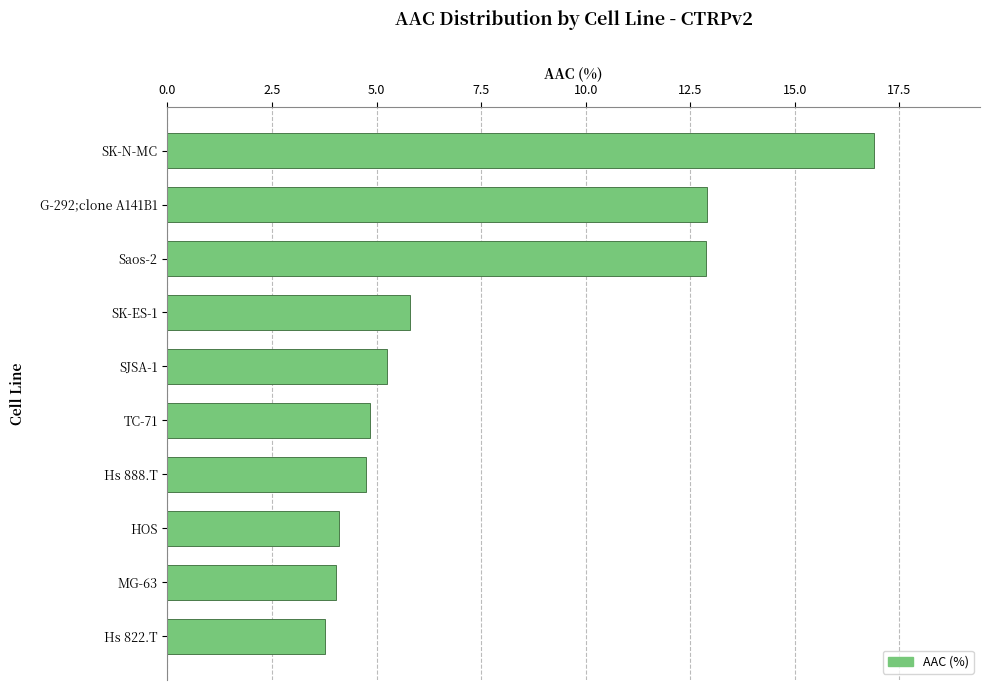

Approximately how many times larger is the value at G-292;clone A141B1 compared to SK-ES-1?

2.2